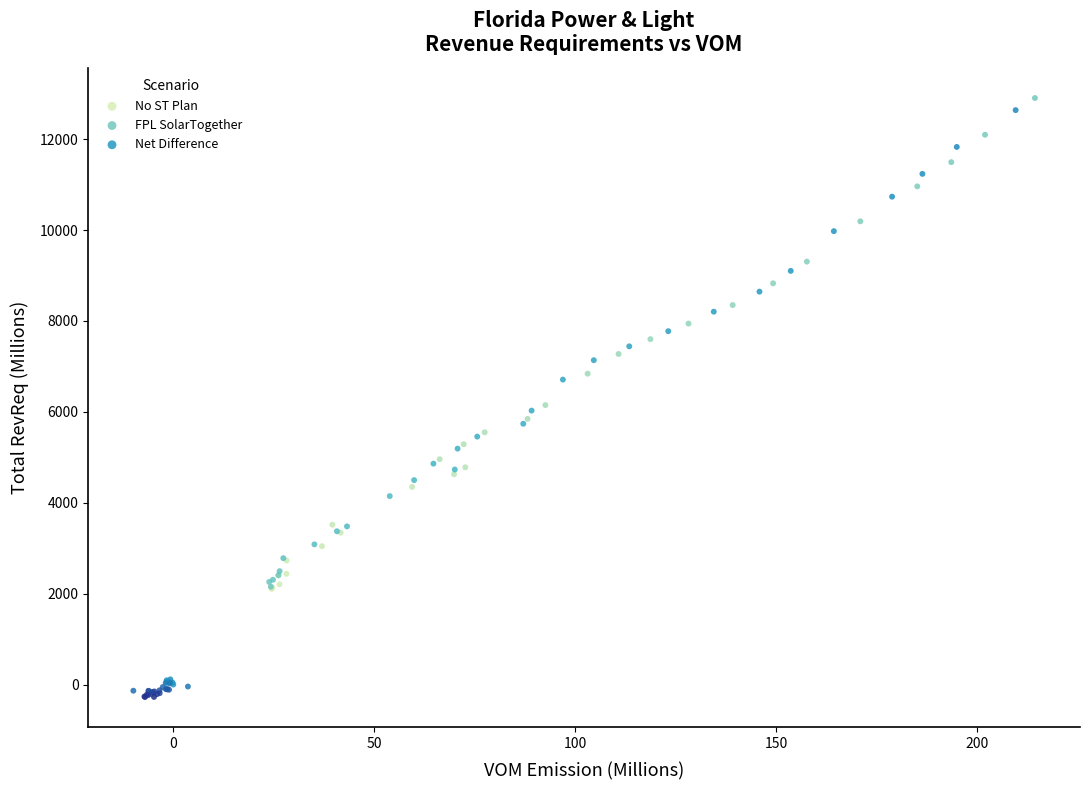

Which series contains the lowest Y value?

Net Difference